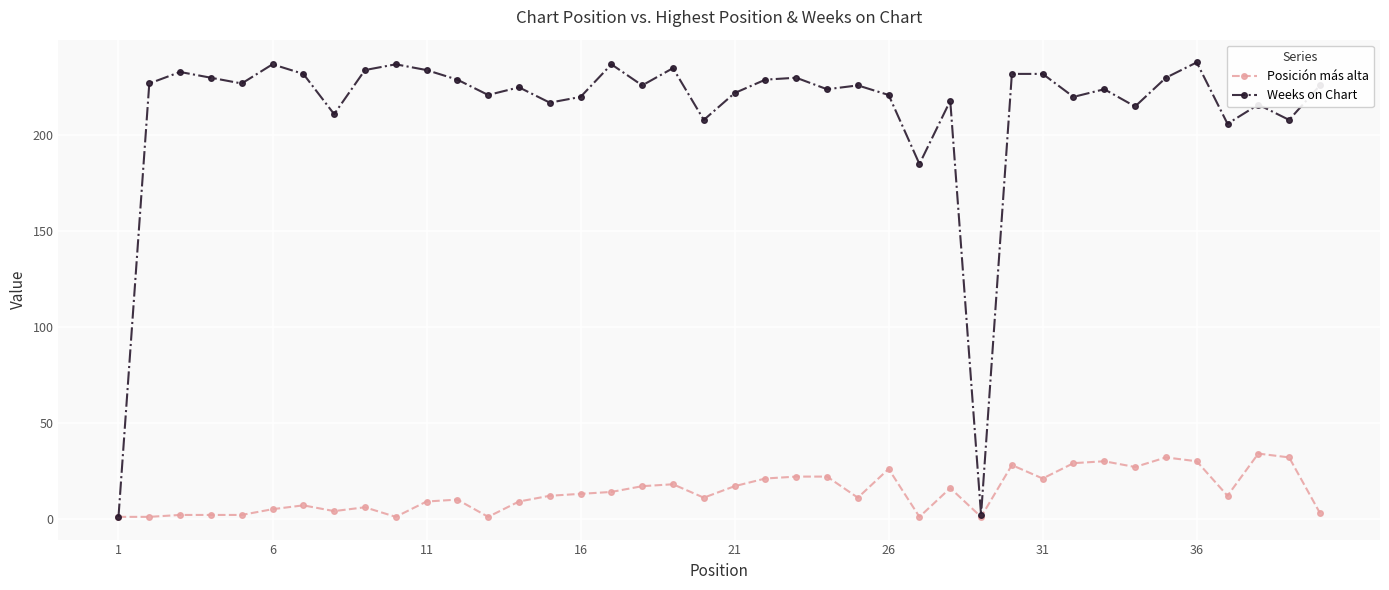

How many lines are shown in the chart?

2